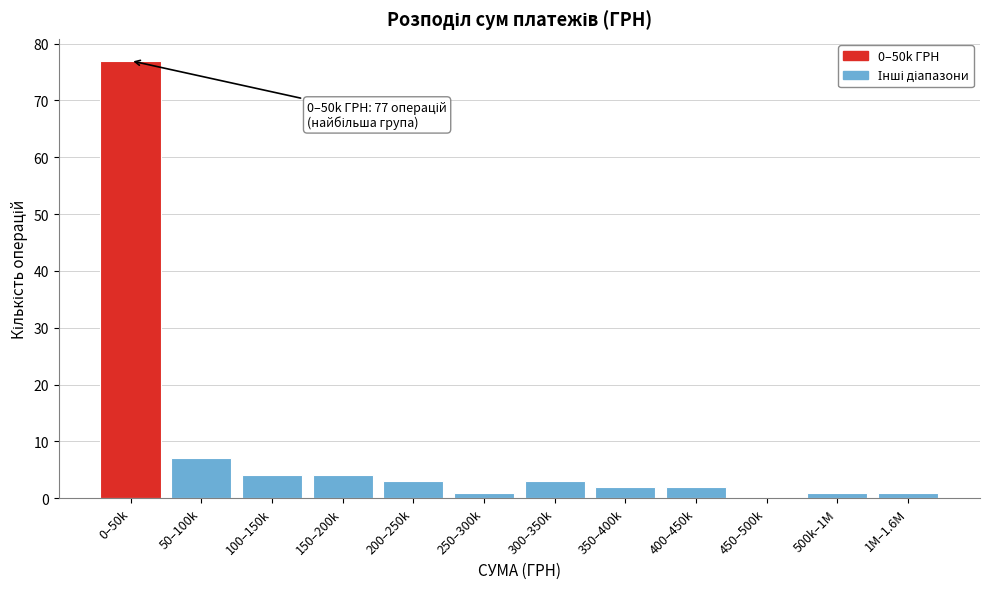

Reading left to right, what are all the values shown in this chart?

0–50k=77	50–100k=7	100–150k=4	150–200k=4	200–250k=3	250–300k=1	300–350k=3	350–400k=2	400–450k=2	450–500k=0	500k–1M=1	1M–1.6M=1